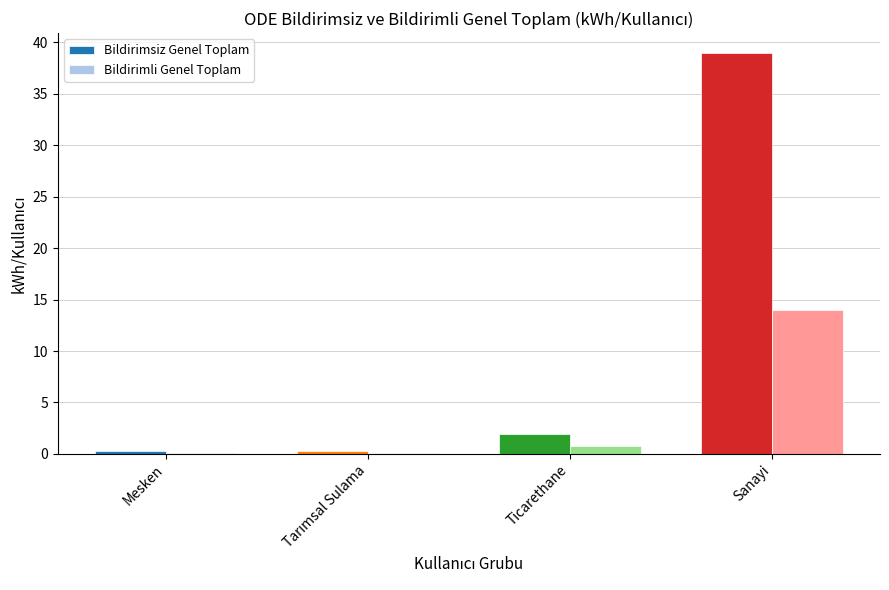

Which label corresponds to the largest value in the chart?

Sanayi